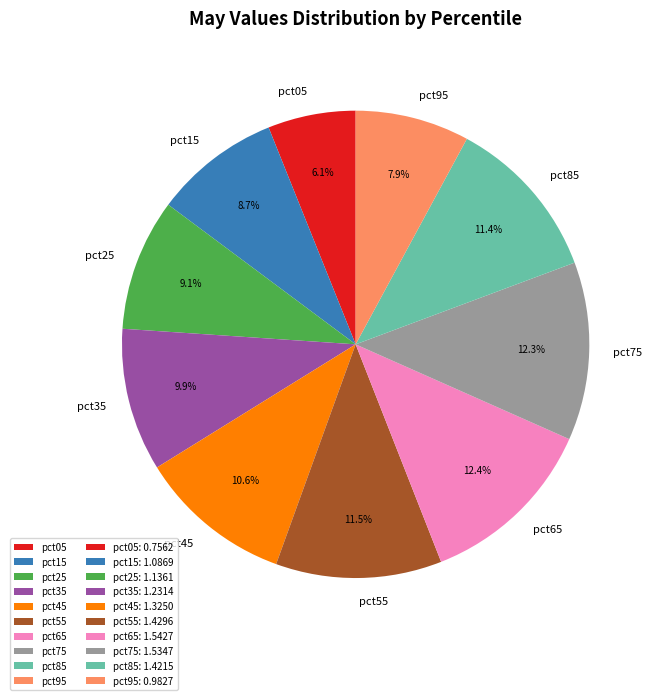

To the nearest percent, what is the average slice percentage?

10%